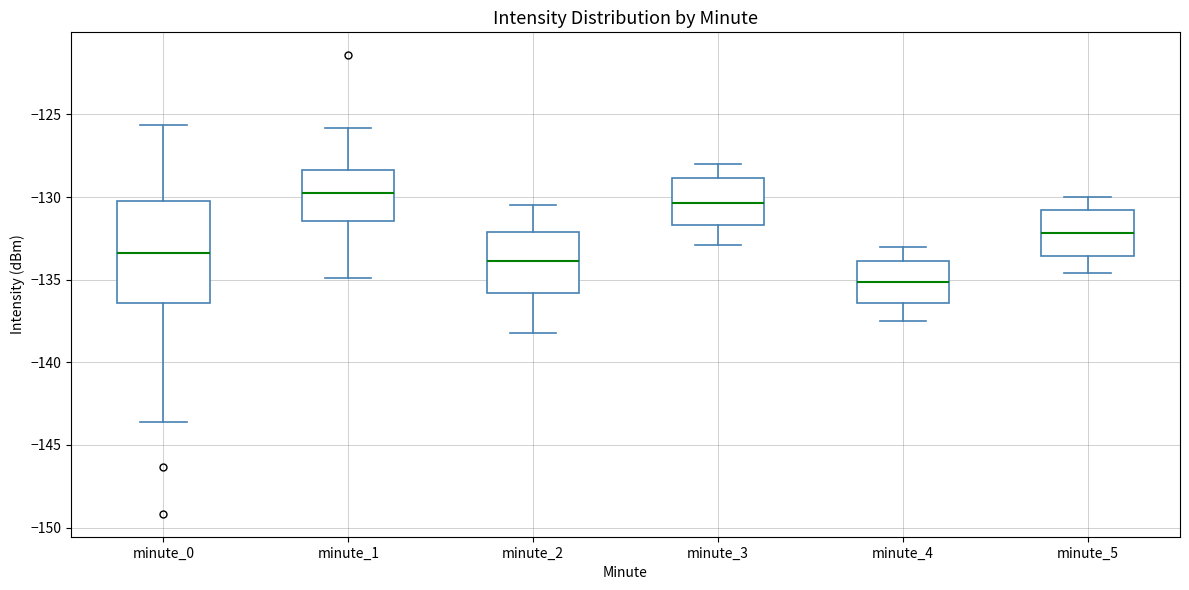

Reading left to right, transcribe this box plot: for each box, give where its median line is, the range the box spans, and where its two whiskers end, as read against the y-axis. The values are not printed on the chart, so give them approximately, as read against the axis.

minute_0: median -133.5, box -136.5 to -130.0, whiskers -143.5 to -125.5
minute_1: median -129.5, box -131.5 to -128.5, whiskers -135.0 to -126.0
minute_2: median -134.0, box -136.0 to -132.0, whiskers -138.0 to -130.5
minute_3: median -130.5, box -131.5 to -129.0, whiskers -133.0 to -128.0
minute_4: median -135.0, box -136.5 to -134.0, whiskers -137.5 to -133.0
minute_5: median -132.0, box -133.5 to -131.0, whiskers -134.5 to -130.0